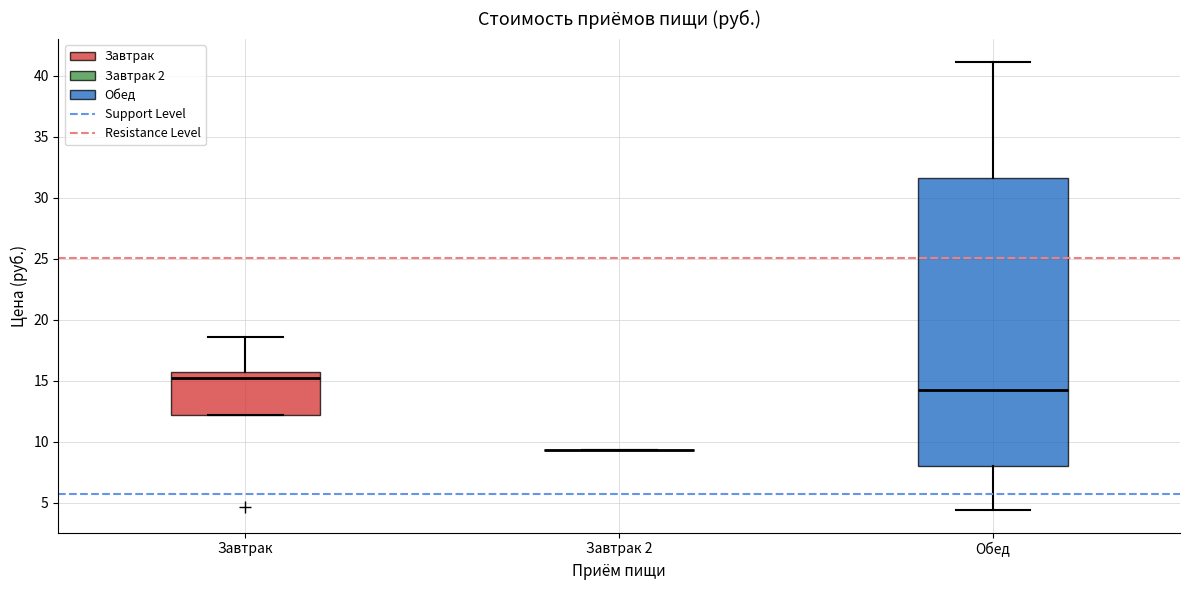

Which box is the tallest, from its lower edge to its upper edge?

Обед